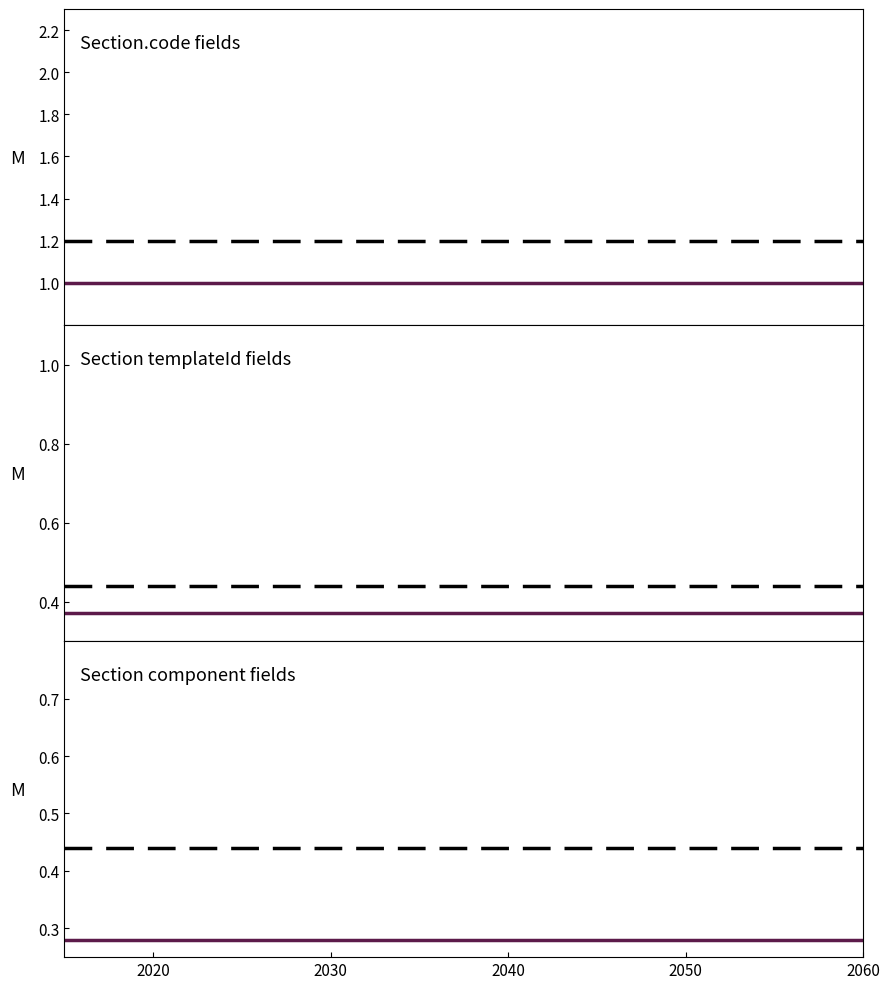

Which series has the largest total across all categories?

Max cardinality